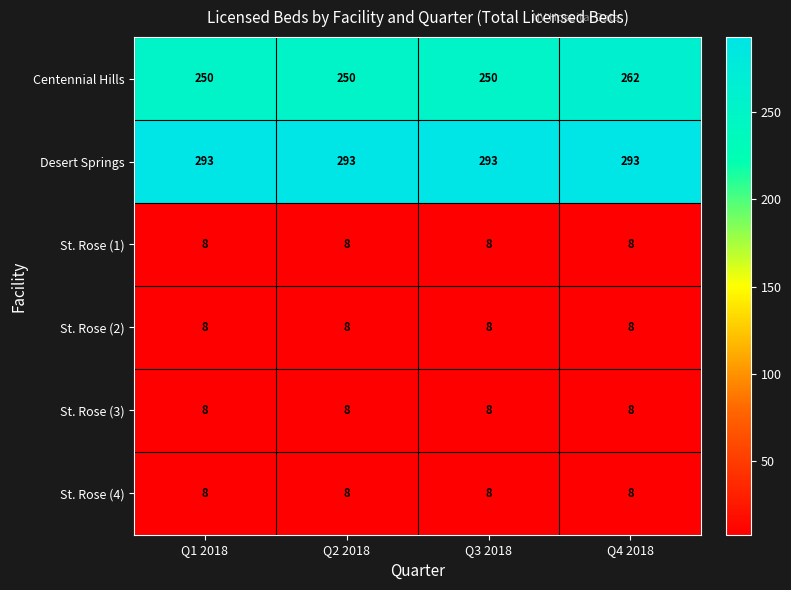

Is it true that St. Rose (2) equals 13 at Q2 2018?

False